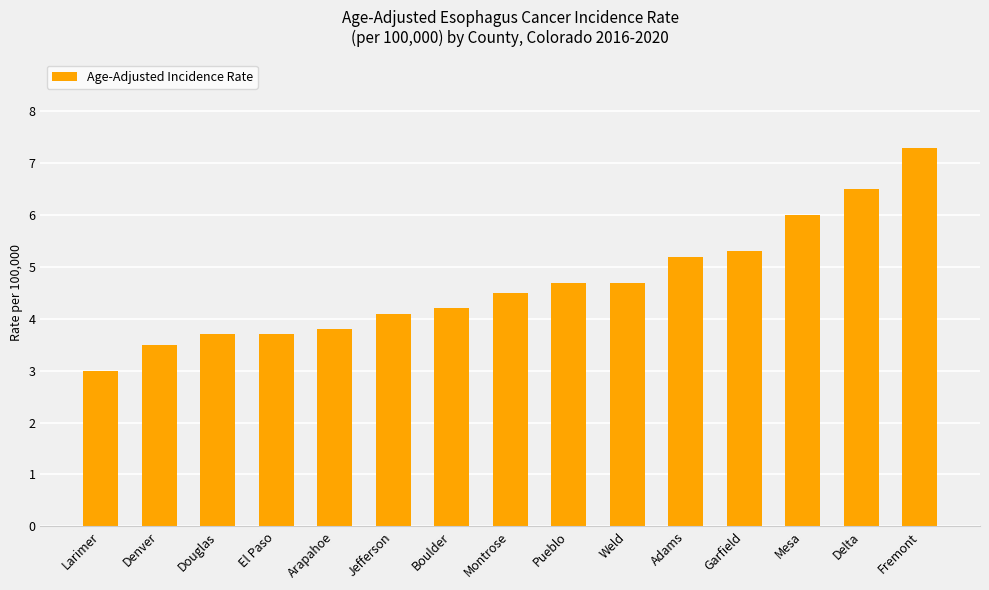

Reading right to left, what are all the values shown in this chart?

Fremont=7.3	Delta=6.5	Mesa=6.0	Garfield=5.3	Adams=5.2	Weld=4.7	Pueblo=4.7	Montrose=4.5	Boulder=4.2	Jefferson=4.1	Arapahoe=3.8	El Paso=3.7	Douglas=3.7	Denver=3.5	Larimer=3.0